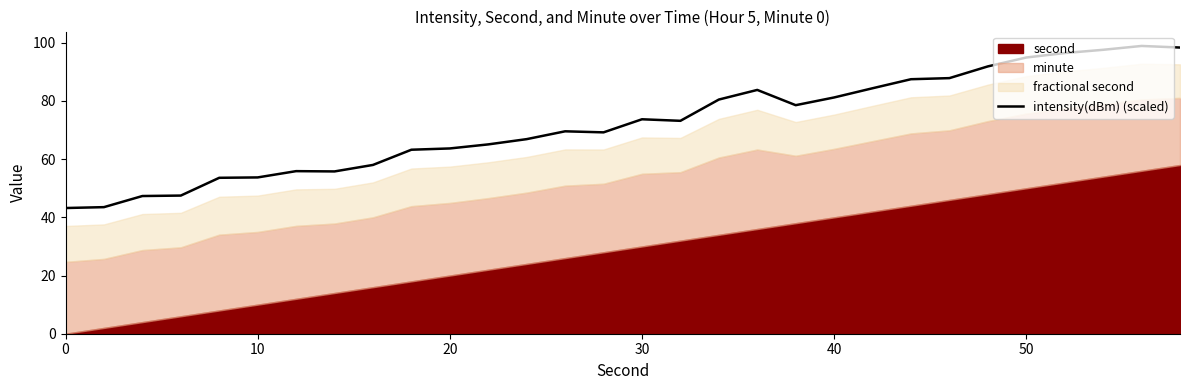

What is the highest value of the intensity(dBm) (scaled) series?

98.9